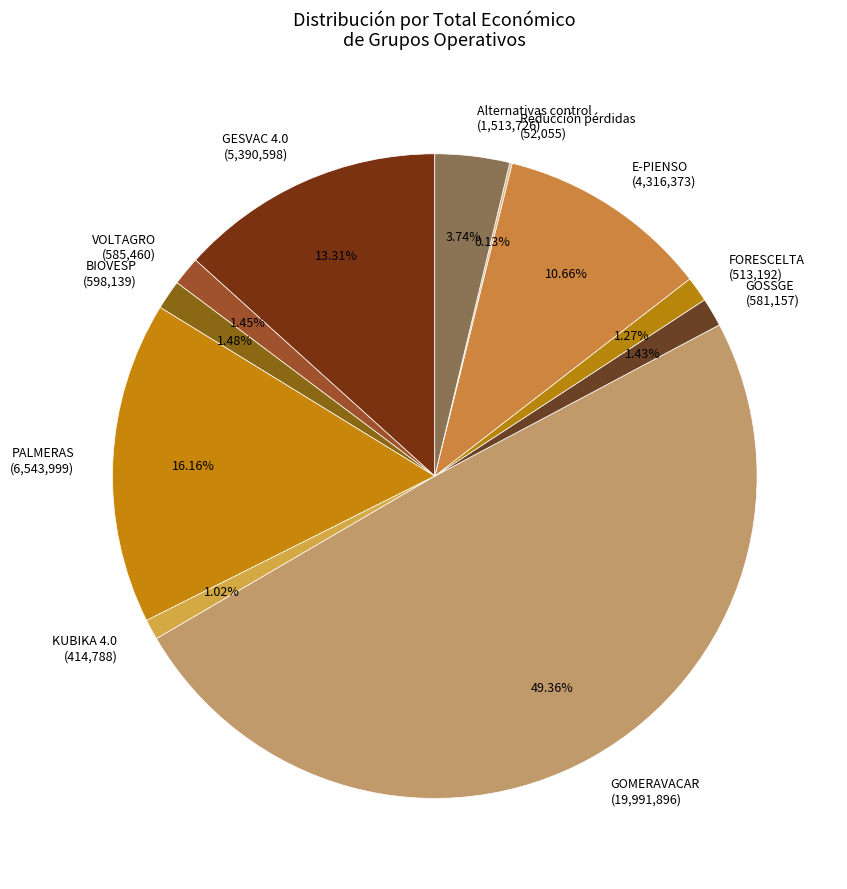

Does KUBIKA 4.0 (414,788) account for over 50% of the chart?

No